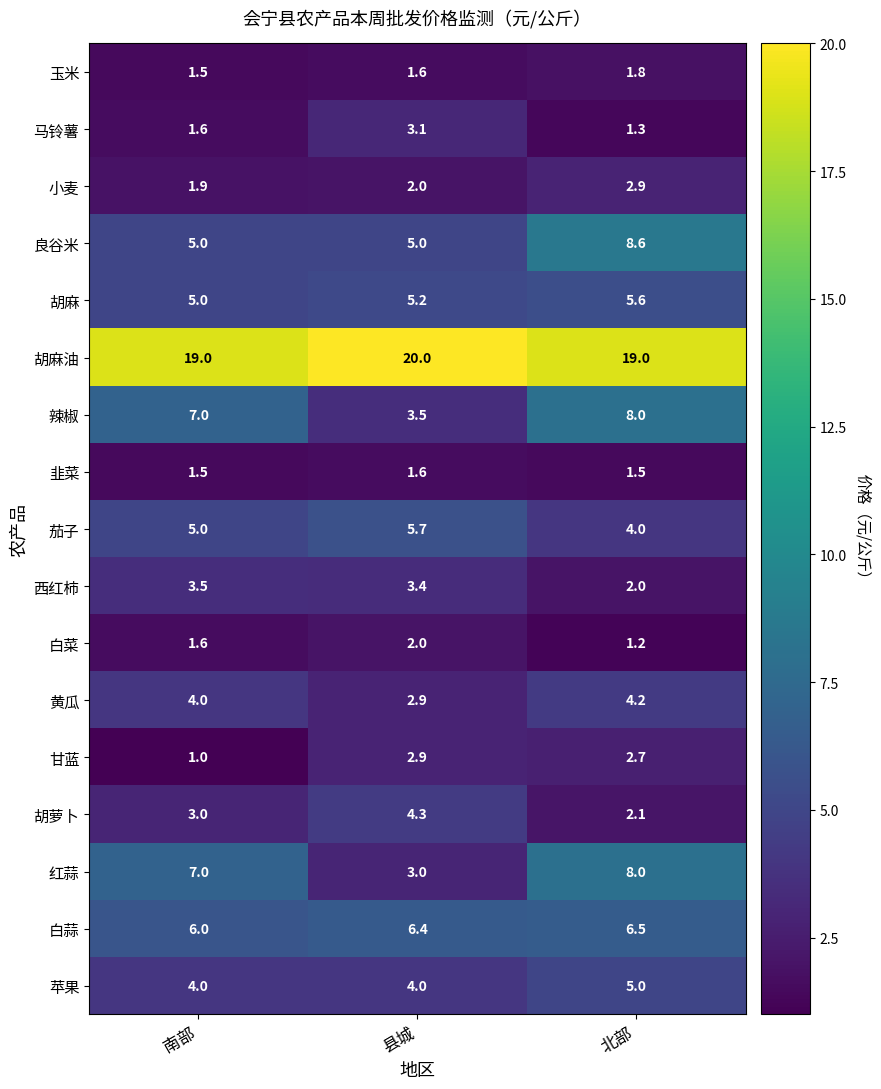

The 辣椒 series shows 3.5 at 县城. True or false?

True